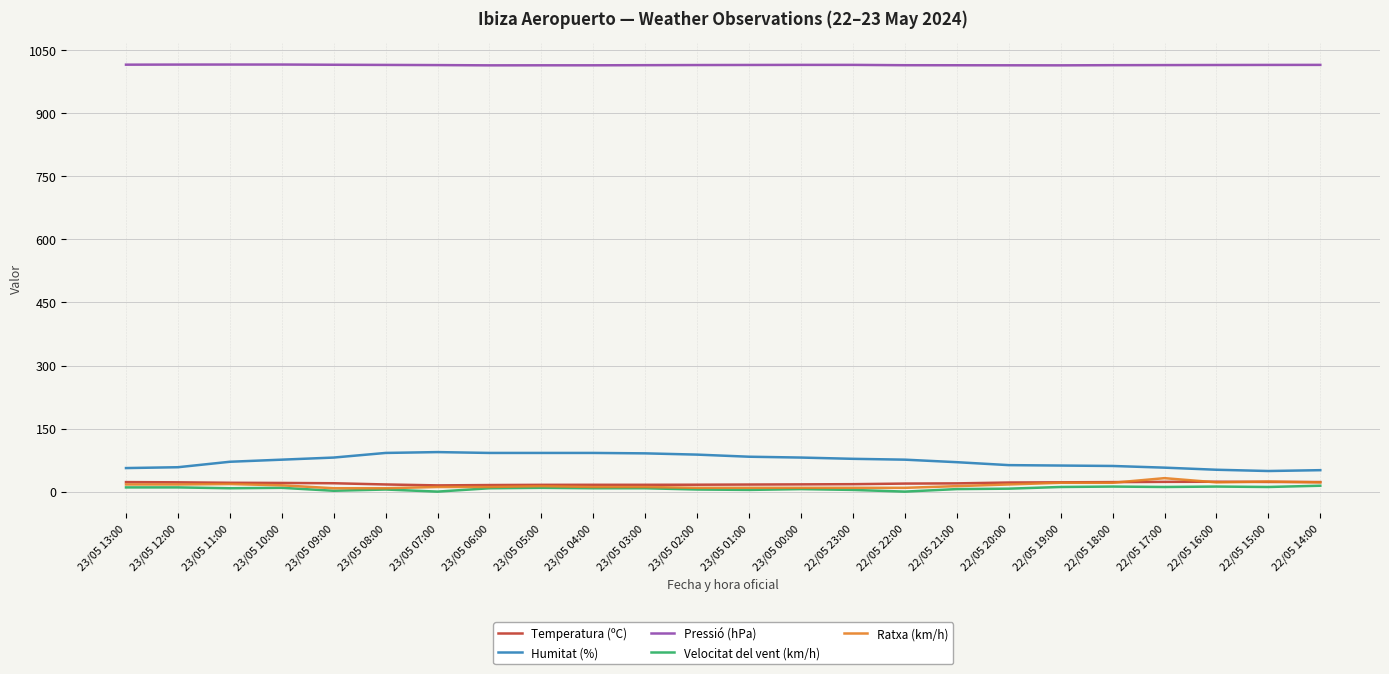

What are all the series names shown in the legend?

Temperatura (ºC), Humitat (%), Pressió (hPa), Velocitat del vent (km/h), Ratxa (km/h)